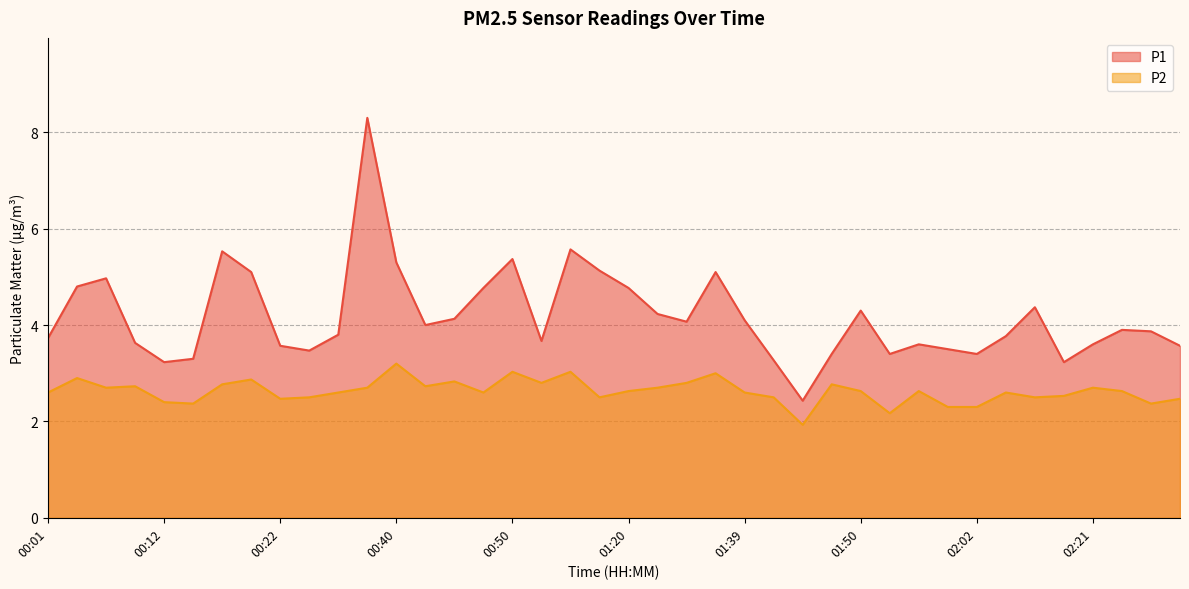

True or false: P1 and P2 intersect in this chart.

False